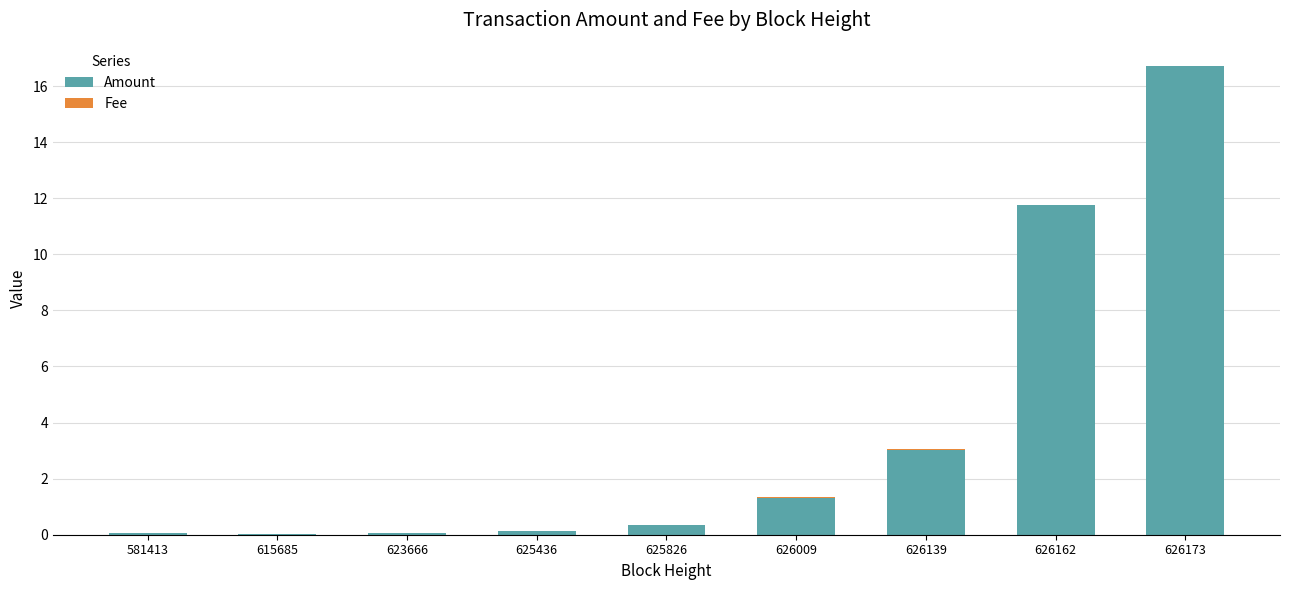

At which category is the sum across all series the highest?

626173